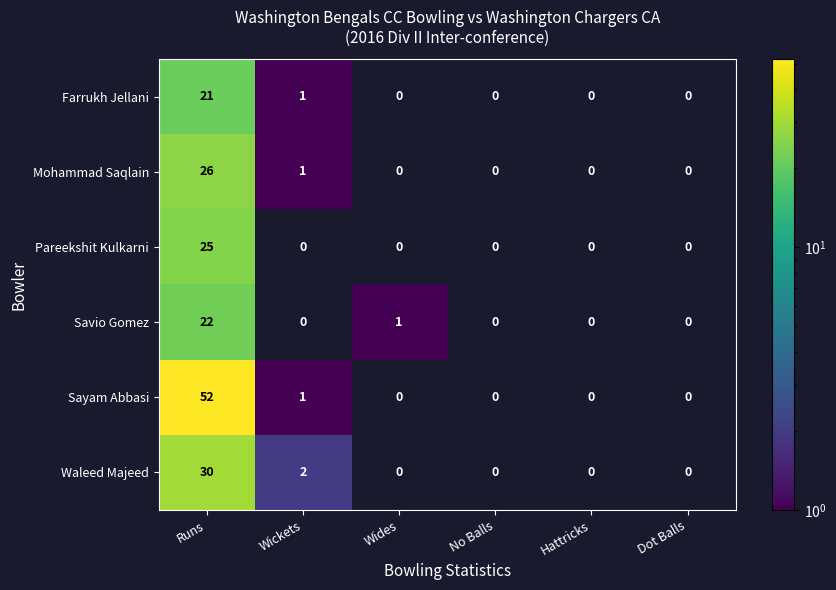

What is the difference between the Mohammad Saqlain values at Wickets and Runs?

25